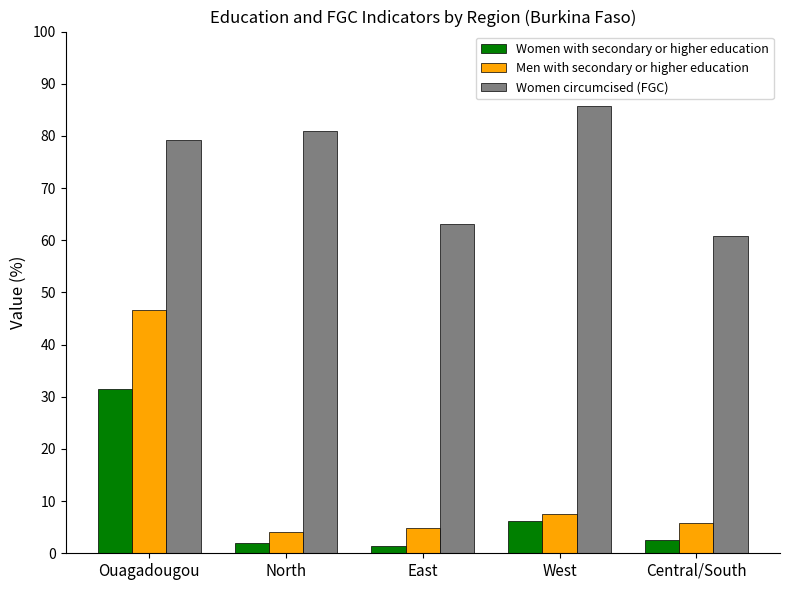

What is the maximum value shown in the chart?

85.7